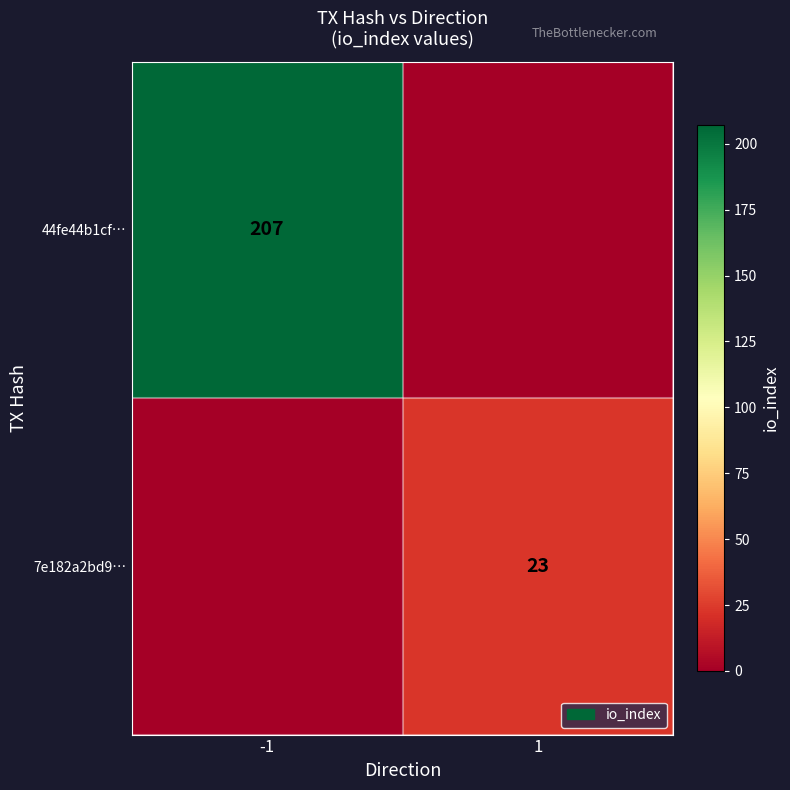

The value of 44fe44b1cf… at -1 is 207. True or false?

True